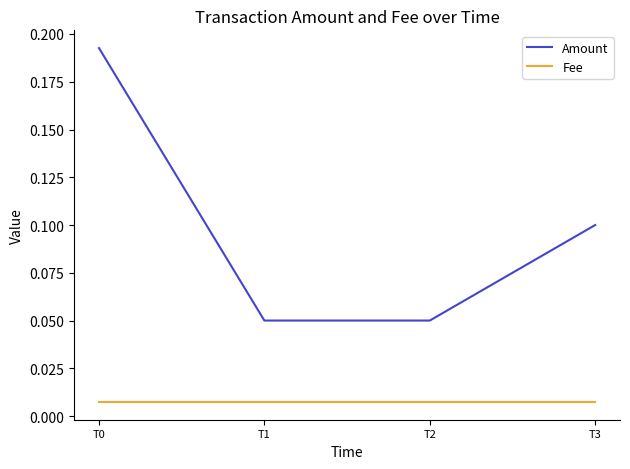

True or false: Fee has more than 2 interior local peaks.

False